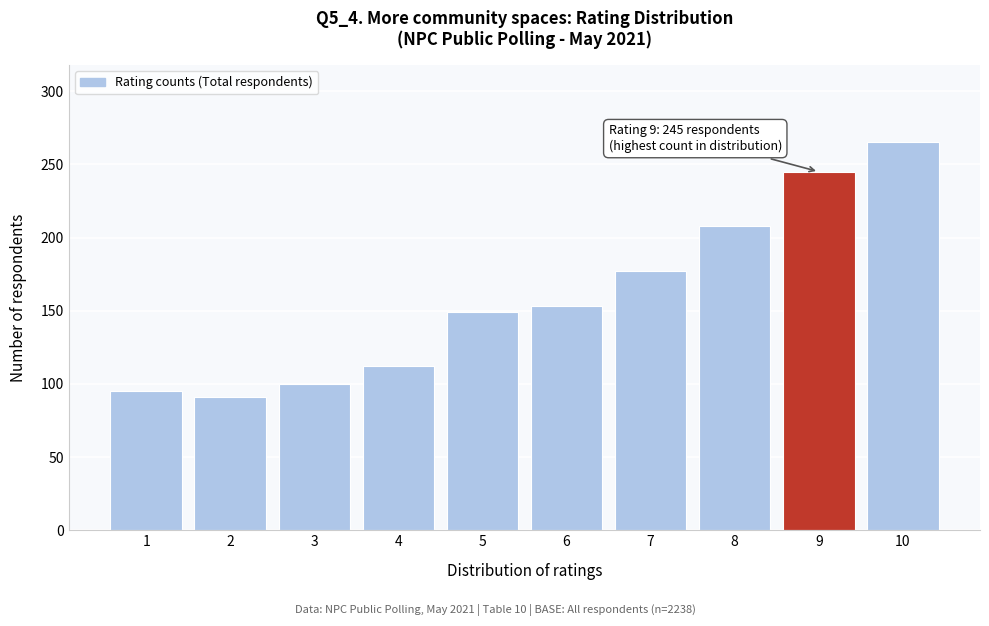

Reading left to right, extract all data points from this chart.

95	91	100	112	149	153	177	208	245	265